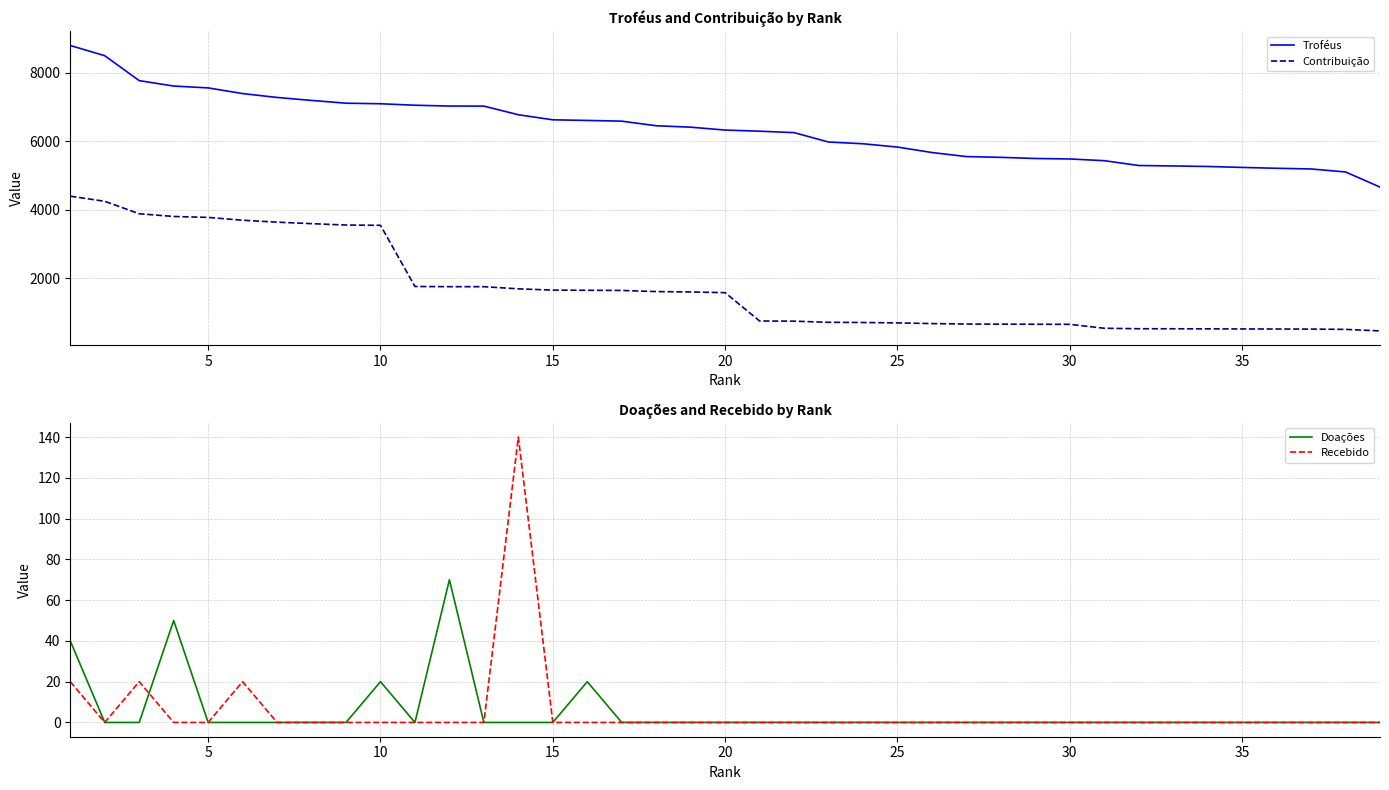

True or false: Troféus and Contribuição cross at least once.

False